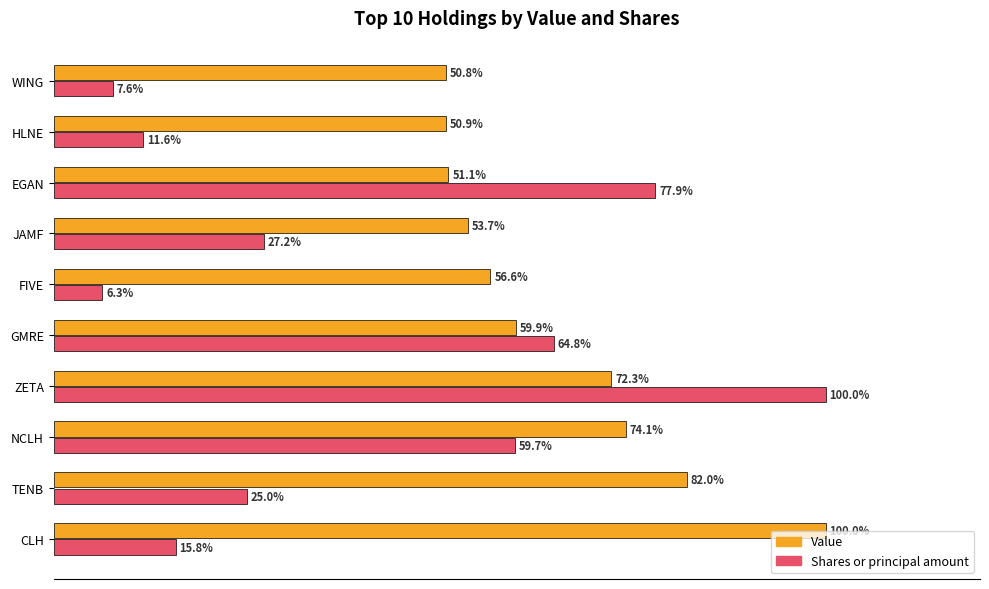

Where is Shares or principal amount nearest to the value 53?

NCLH